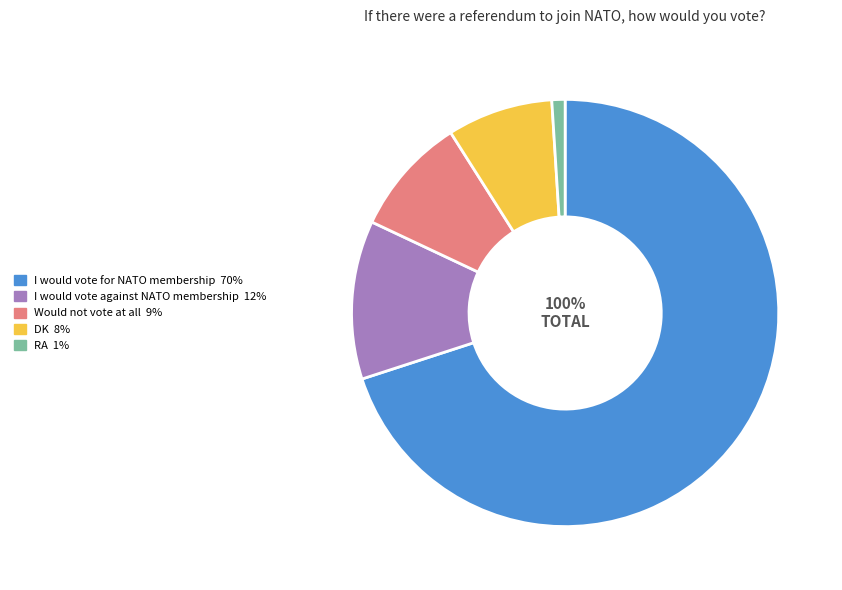

Combined, do I would vote for NATO membership and DK account for over 50%?

Yes